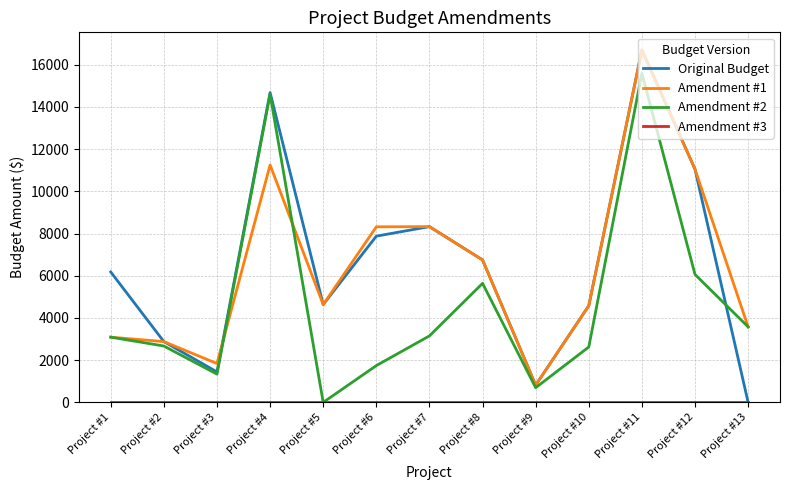

What is the maximum value shown in the chart?

16700.0